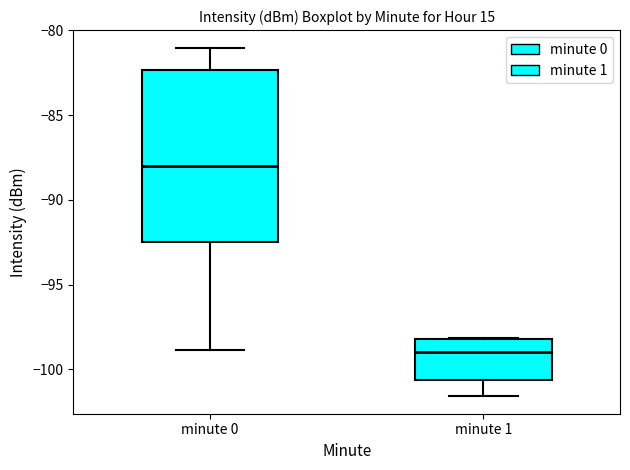

Reading left to right, transcribe this box plot: for each box, give where its median line is, the range the box spans, and where its two whiskers end, as read against the y-axis. The values are not printed on the chart, so give them approximately, as read against the axis.

minute 0: median -88.0, box -92.5 to -82.5, whiskers -99.0 to -81.0
minute 1: median -99.0, box -100.5 to -98.0, whiskers -101.5 to -98.0